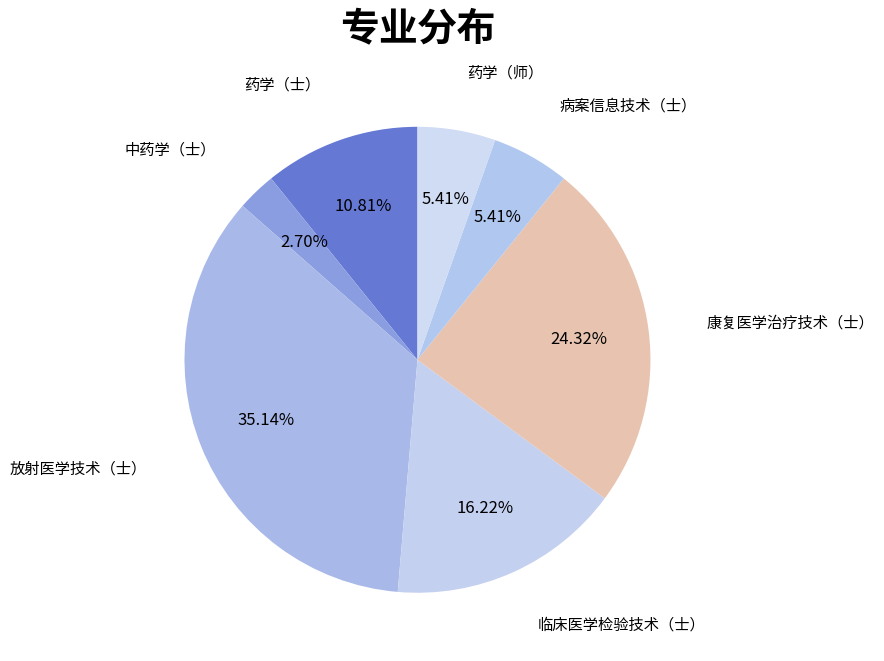

What is the smallest slice in the pie chart?

中药学（士）